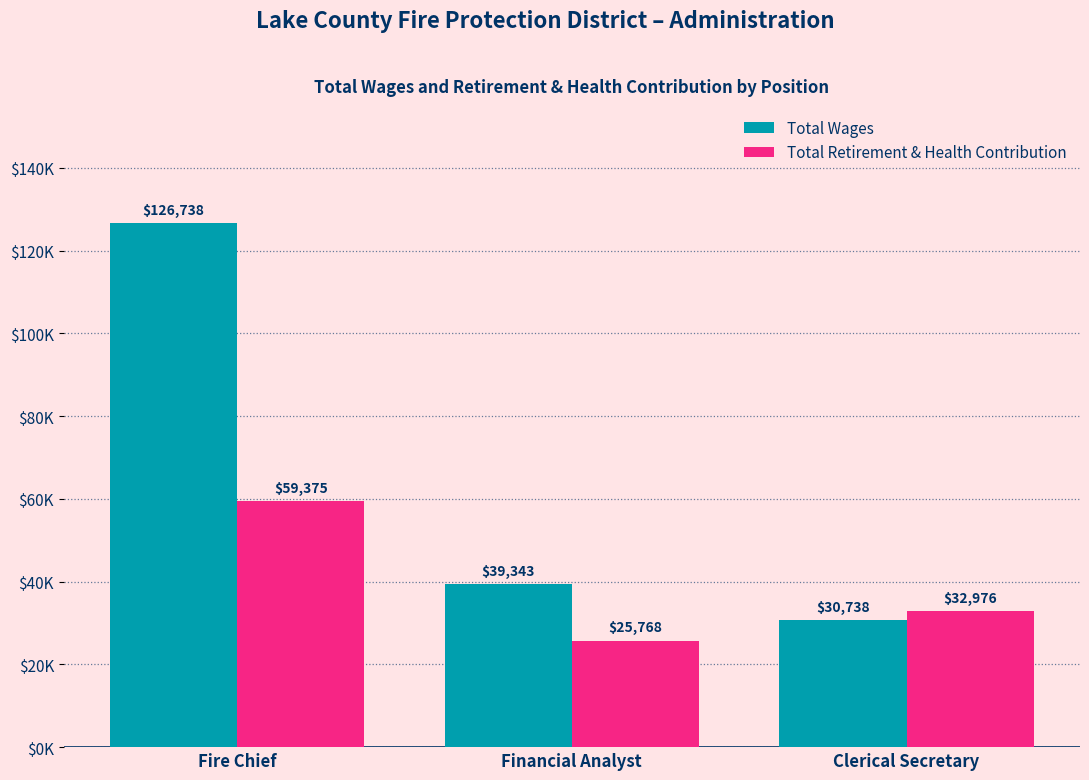

True or false: Total Wages has a value of 30738 at Clerical Secretary.

True